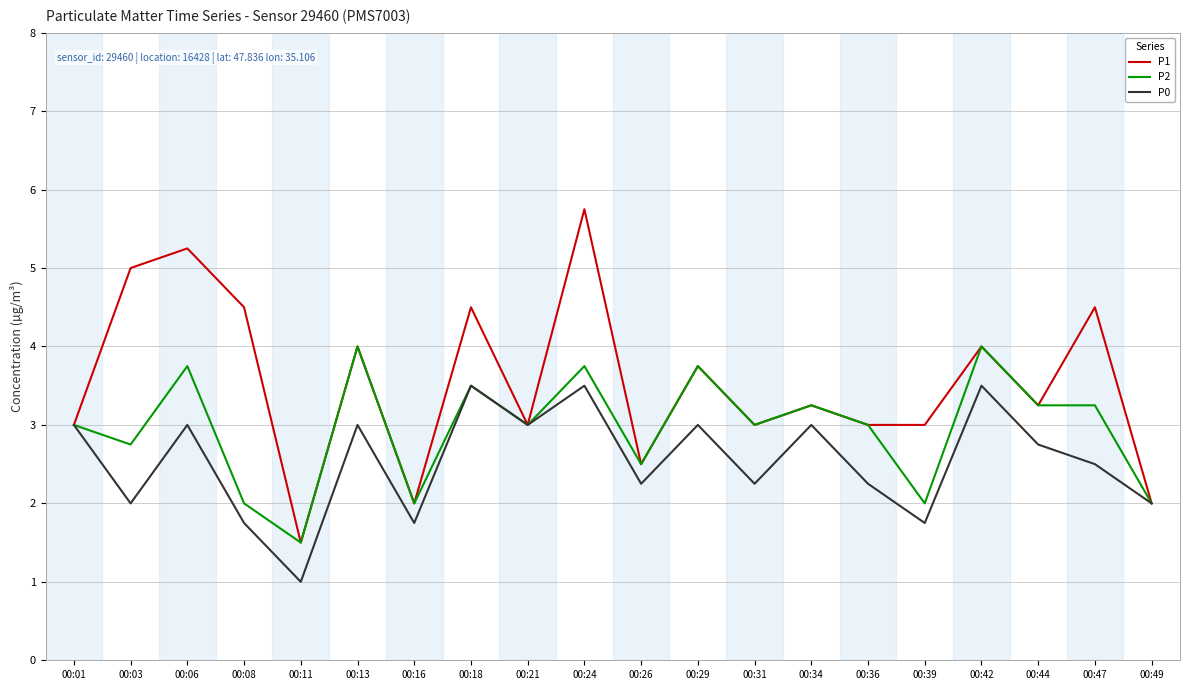

What is the sum of the P1 values at 00:01 and 00:16?

5.0